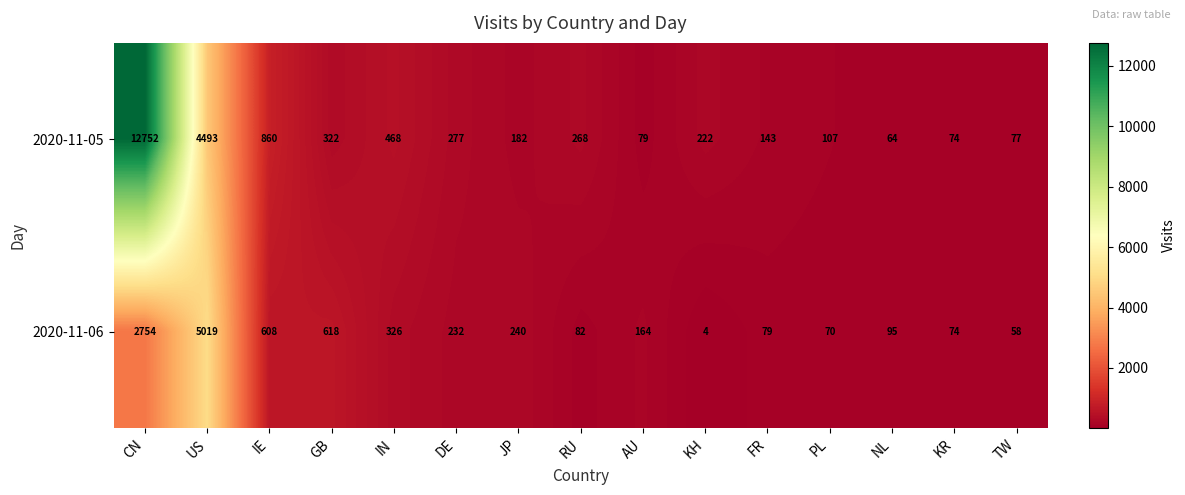

Which category has the lowest value in the 2020-11-06 series?

KH